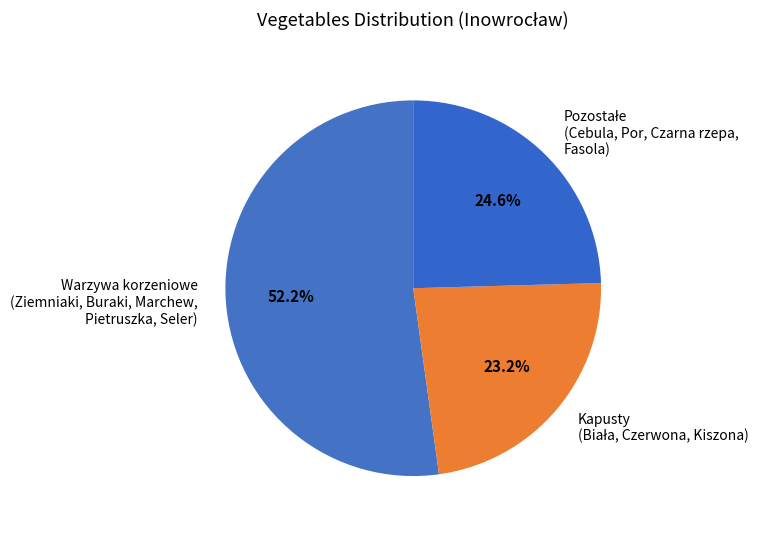

What portion of the pie excludes Warzywa korzeniowe (Ziemniaki, Buraki, Marchew, Pietruszka, Seler)?

47.8%